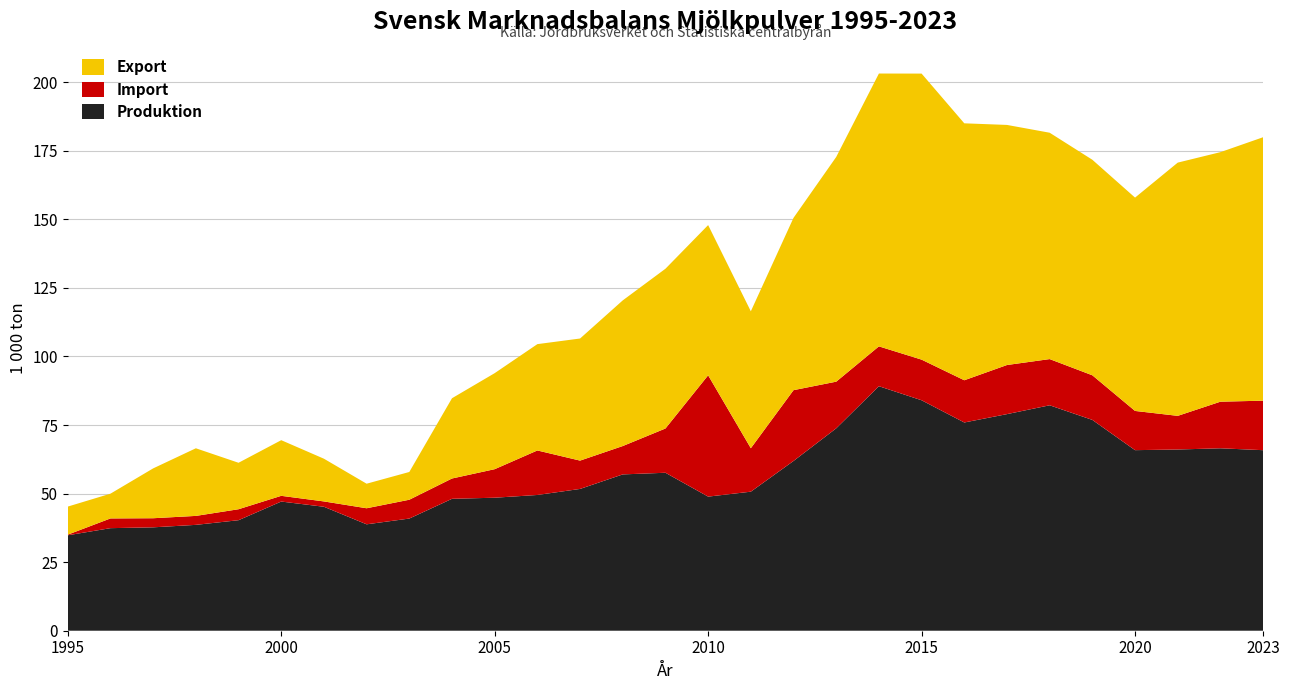

Reading left to right, list all the values displayed in this chart.

Produktion: 34.8	37.4	37.7	38.6	40.3	47.1	45.2	38.8	40.9	48.1	48.5	49.5	51.7	57.0	57.6	48.9	50.7	61.9	73.8	89.2	84.0	75.9	79.0	82.2	76.9	65.8	66.1	66.5	65.8
Import: 0.2	3.5	3.3	3.3	4.0	2.1	1.9	5.9	6.9	7.4	10.4	16.2	10.3	10.3	16.1	44.2	15.8	25.8	17.0	14.5	14.8	15.4	17.9	16.8	16.3	14.3	12.3	17.0	18.1
Export: 10.2	9.0	18.2	24.7	16.9	20.3	15.6	9.0	10.1	29.3	35.0	38.8	44.5	53.1	58.3	54.8	49.9	62.8	81.9	99.5	104.3	93.7	87.5	82.5	78.6	77.8	92.3	91.0	96.1